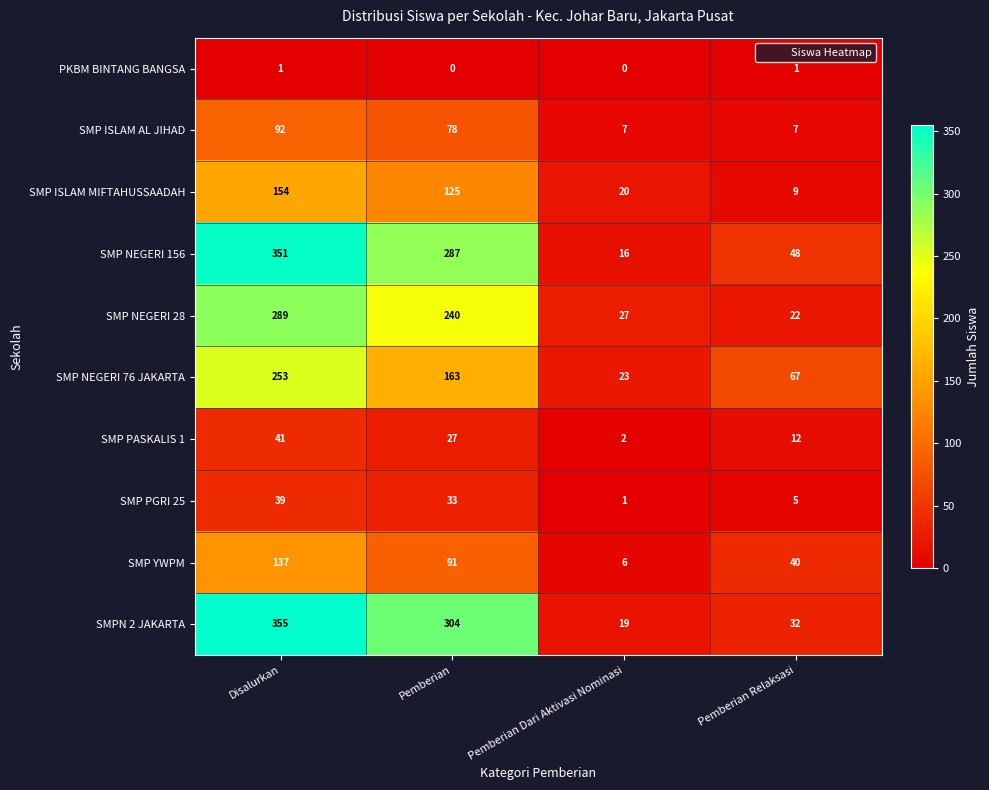

Where is SMP ISLAM AL JIHAD nearest to the value 49?

Pemberian